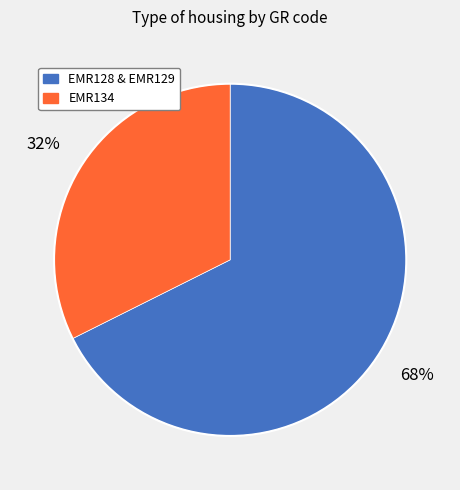

How many slices are in this pie chart?

2